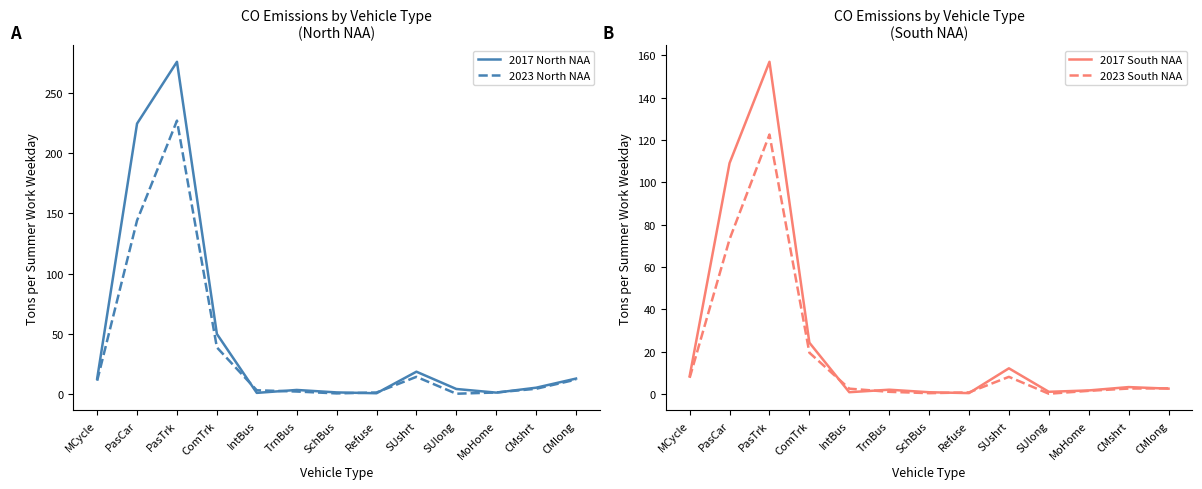

Reading left to right, extract all data points from this chart.

2017 North NAA: 12.7	224.7	276.0	49.9	1.0	3.4	1.4	0.7	18.6	4.2	1.2	5.3	12.8
2023 North NAA: 11.1	144.2	227.1	38.7	3.1	2.1	0.5	1.3	14.3	0.3	1.3	4.4	12.0
2017 South NAA: 8.5	109.1	157.0	24.3	0.9	2.1	0.9	0.5	12.2	1.1	1.7	3.3	2.6
2023 South NAA: 7.7	73.2	122.6	19.6	2.6	1.1	0.4	0.8	8.2	0.2	1.5	2.6	2.7